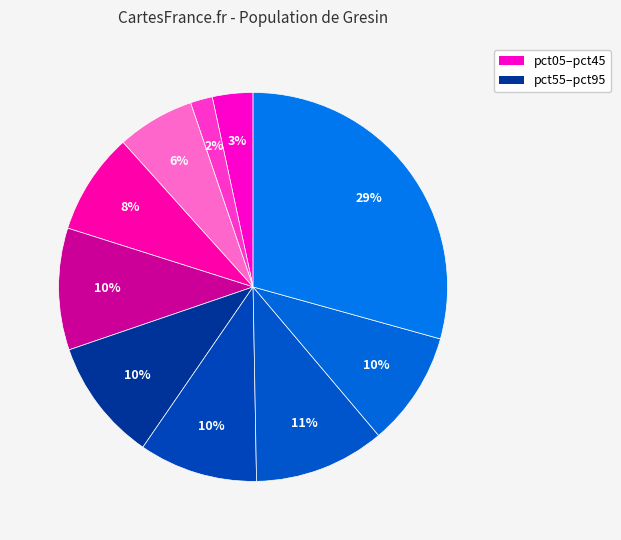

To the nearest percent, what is the difference between the largest and smallest slice percentages?

27%